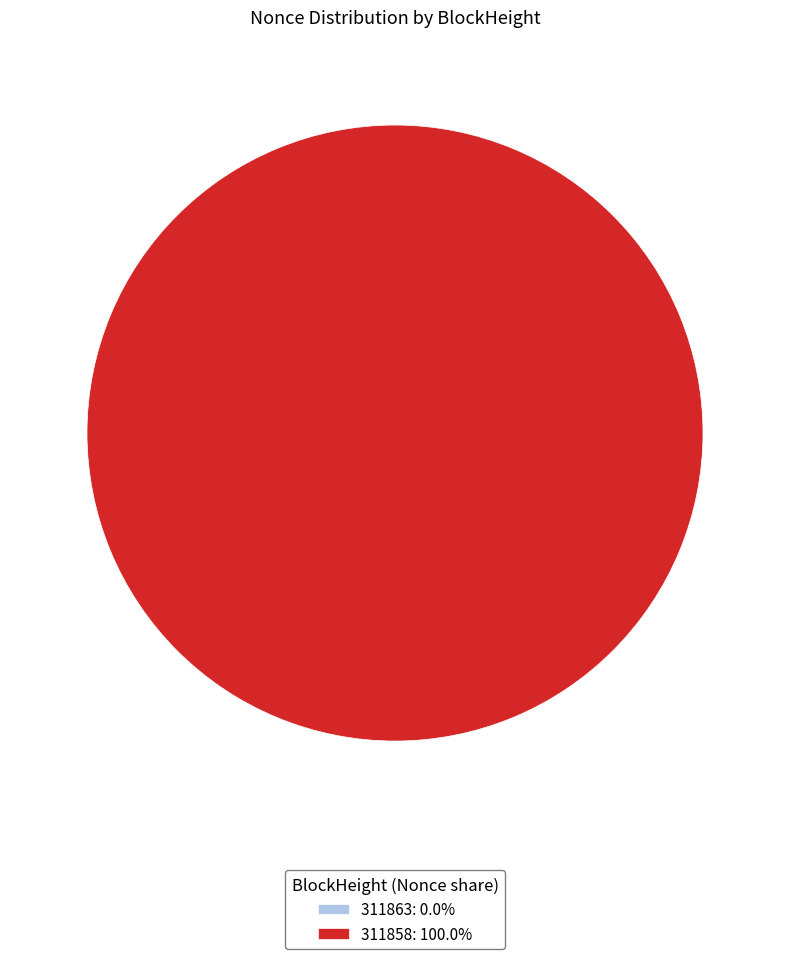

How many slices are in this pie chart?

2